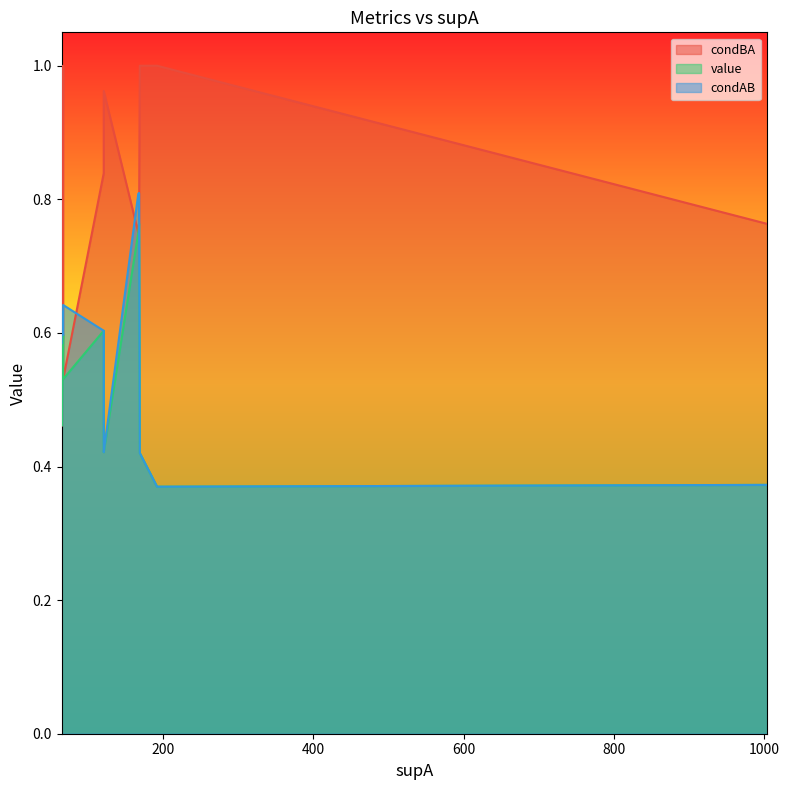

Between 67 and 121, which series saw the biggest shift?

condBA